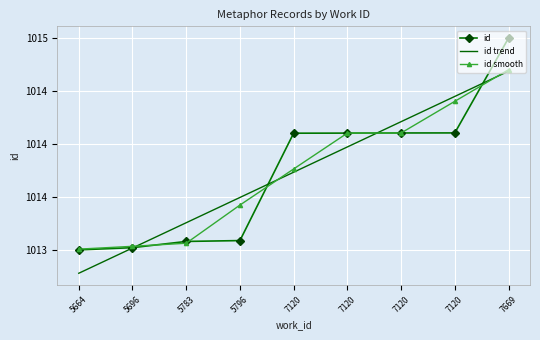

Reading left to right, transcribe all the data shown in this chart.

id: 1013.0	1013.0	1013.1	1013.1	1014.1	1014.1	1014.1	1014.1	1015.0
id trend: 1012.8	1013.0	1013.3	1013.5	1013.7	1014.0	1014.2	1014.4	1014.7
id smooth: 1013.0	1013.0	1013.1	1013.4	1013.8	1014.1	1014.1	1014.4	1014.7